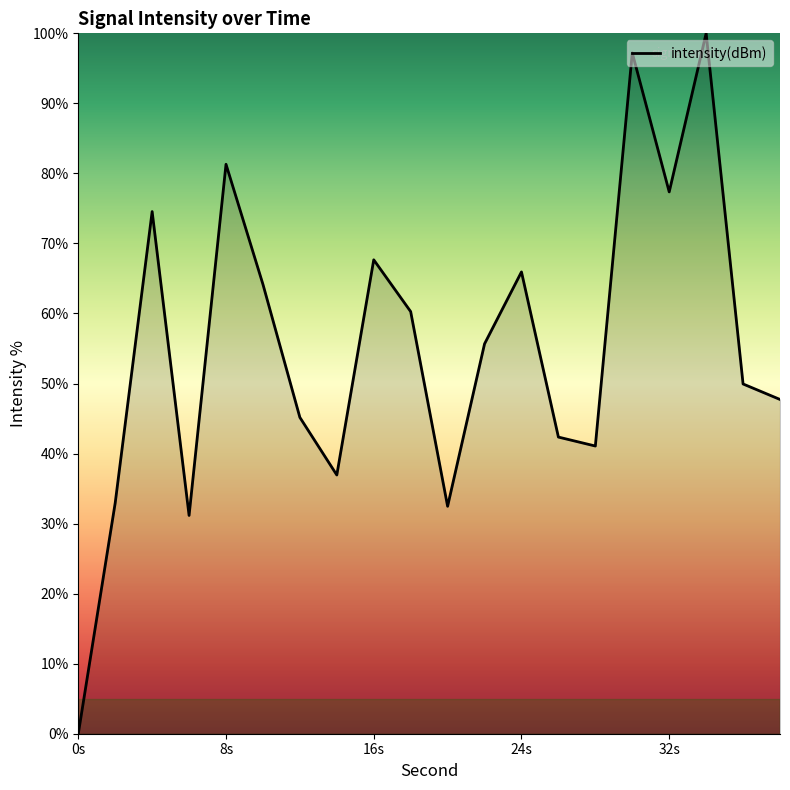

Reading left to right, what are all the values shown in this chart?

0.0	33.0	74.6	31.2	81.3	64.2	45.2	36.9	67.7	60.3	32.5	55.7	65.9	42.4	41.1	97.2	77.4	100.0	49.9	47.7